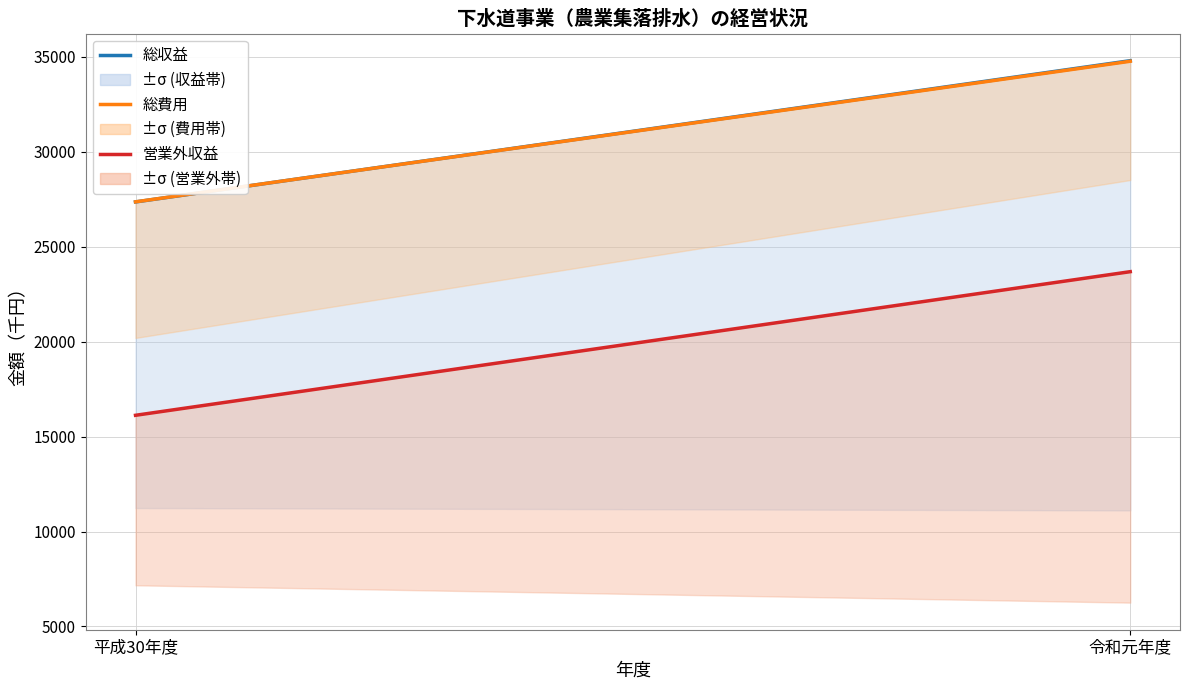

What is the average value of the 総収益 series?

31078